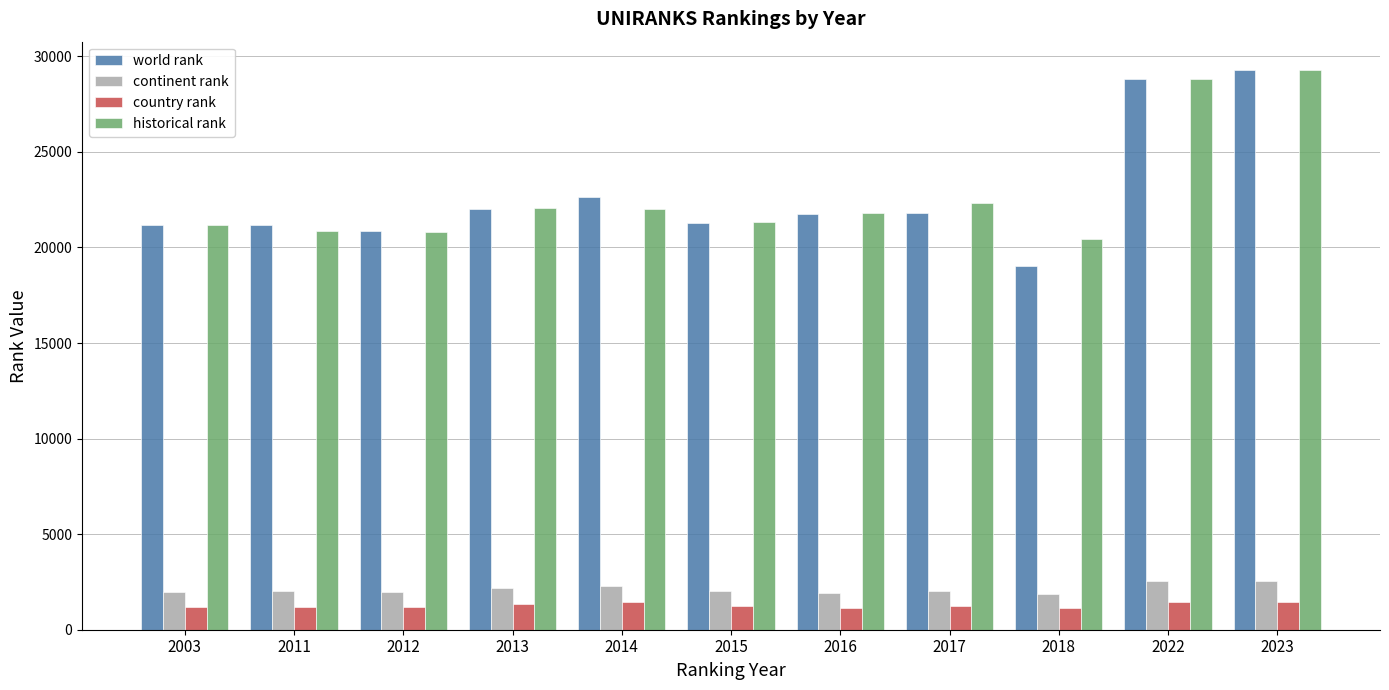

True or false: historical rank has a value of 22011.0 at 2014.

True